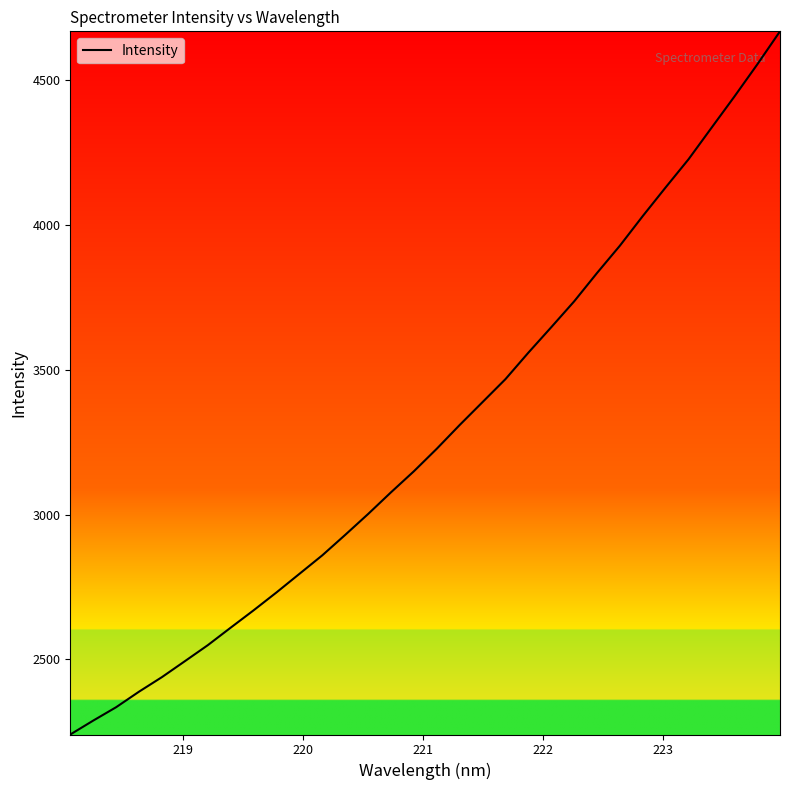

What is the minimum value shown in the chart?

2240.7